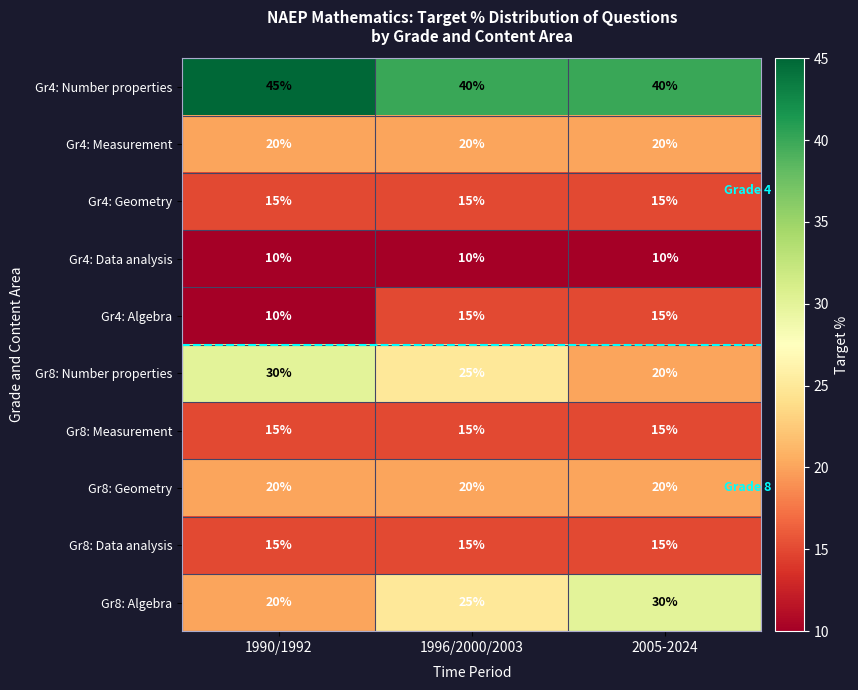

Which series has the largest total across all categories?

Gr4: Number properties